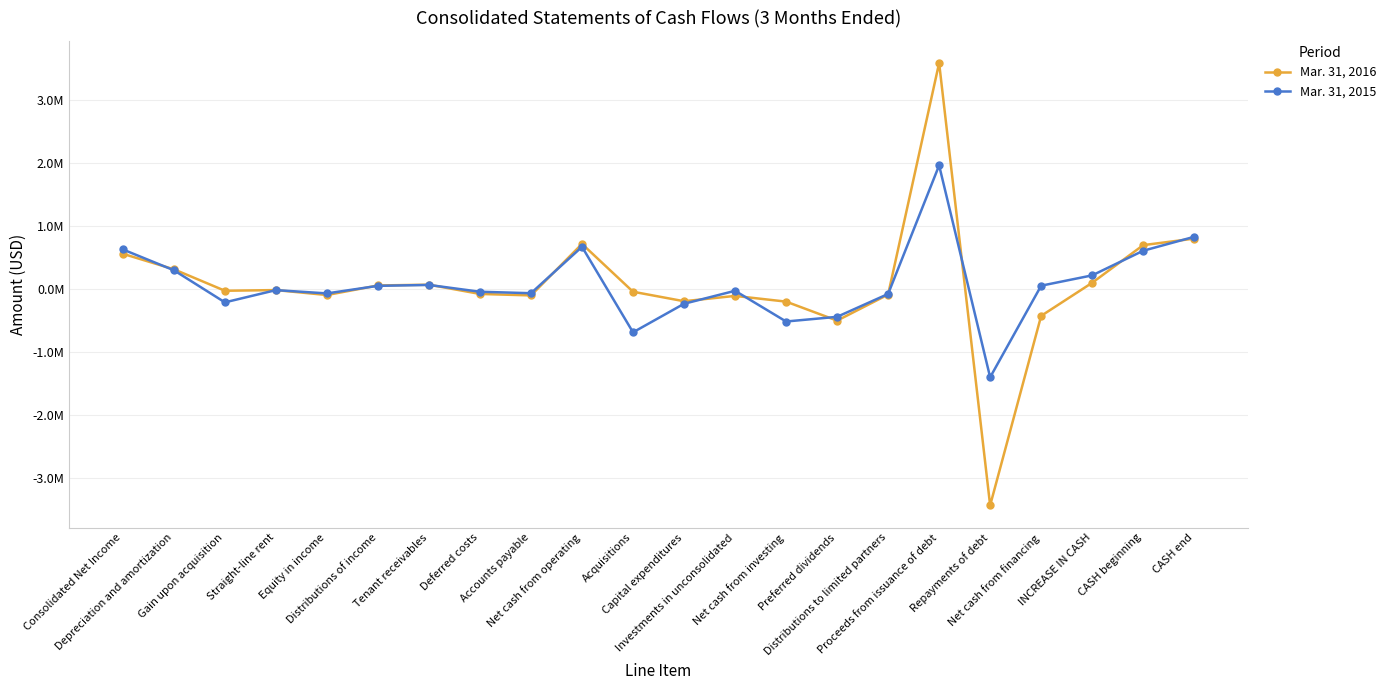

What position from the left is Proceeds from issuance of debt?

17